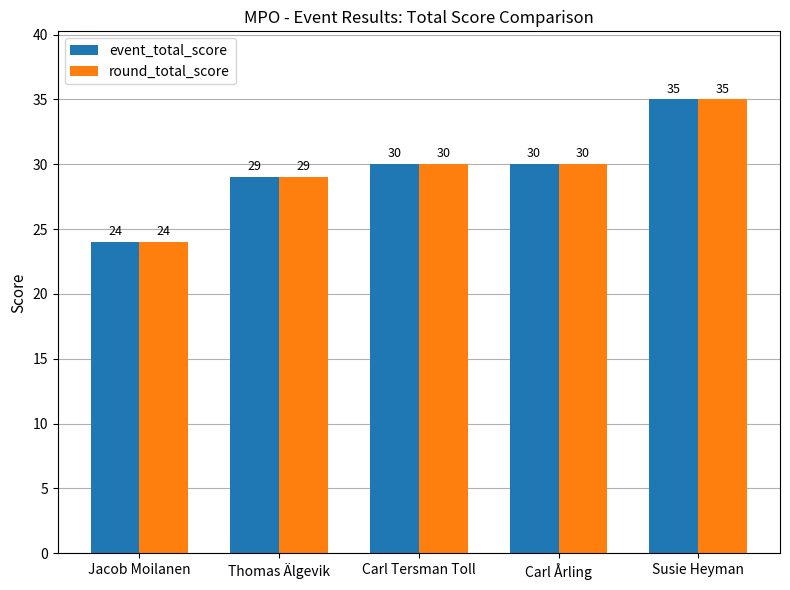

What is the minimum value shown in the chart?

24